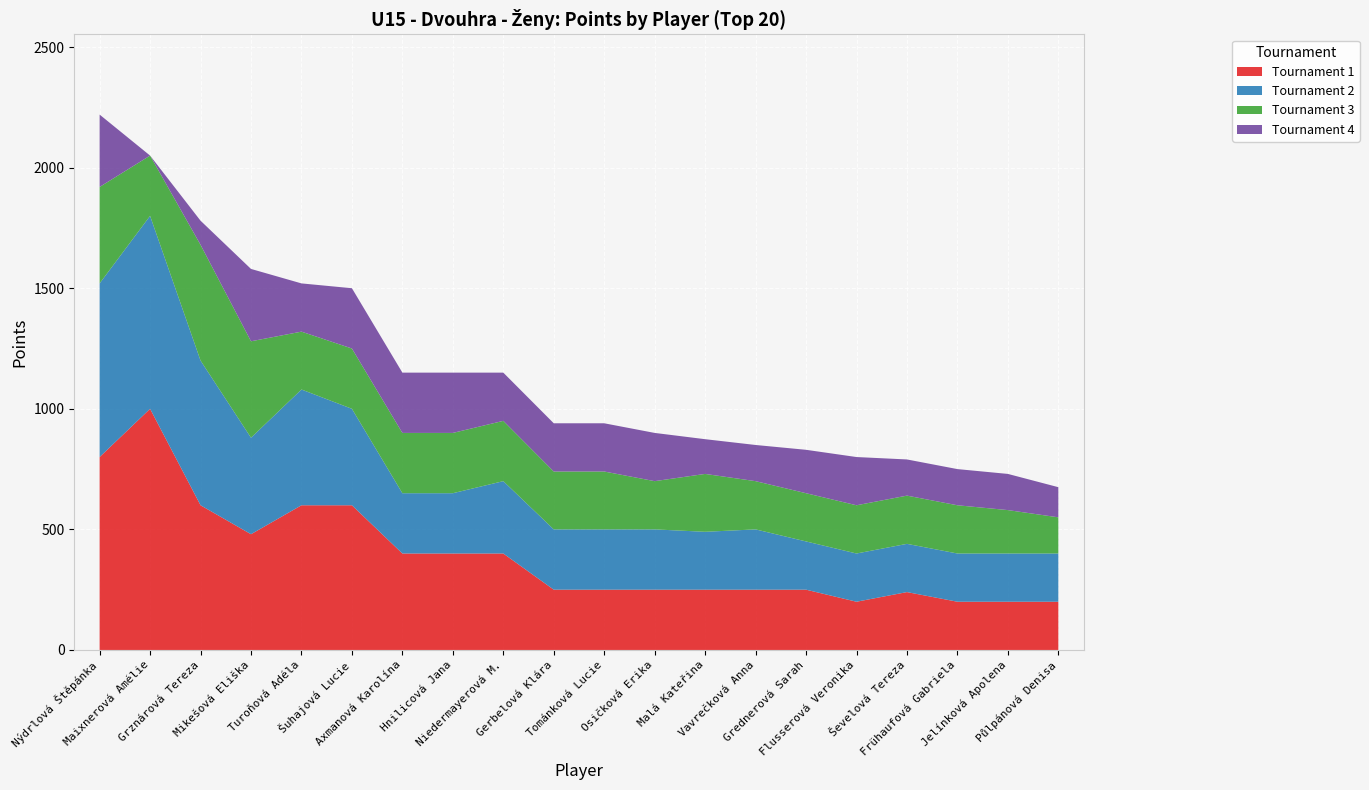

How many series are shown in this chart?

5